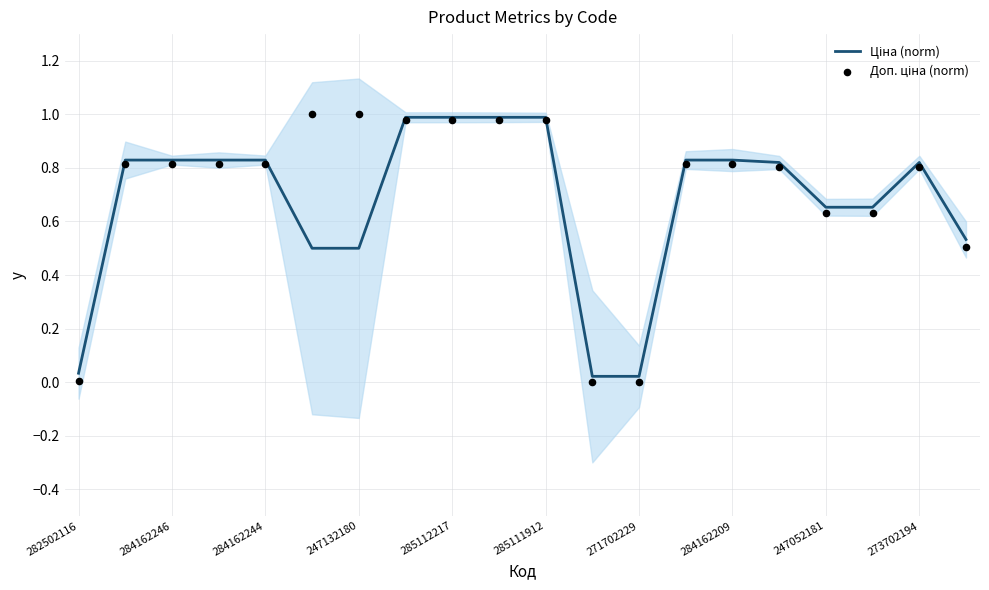

Which series reaches the maximum Y coordinate?

Доп. ціна (norm)